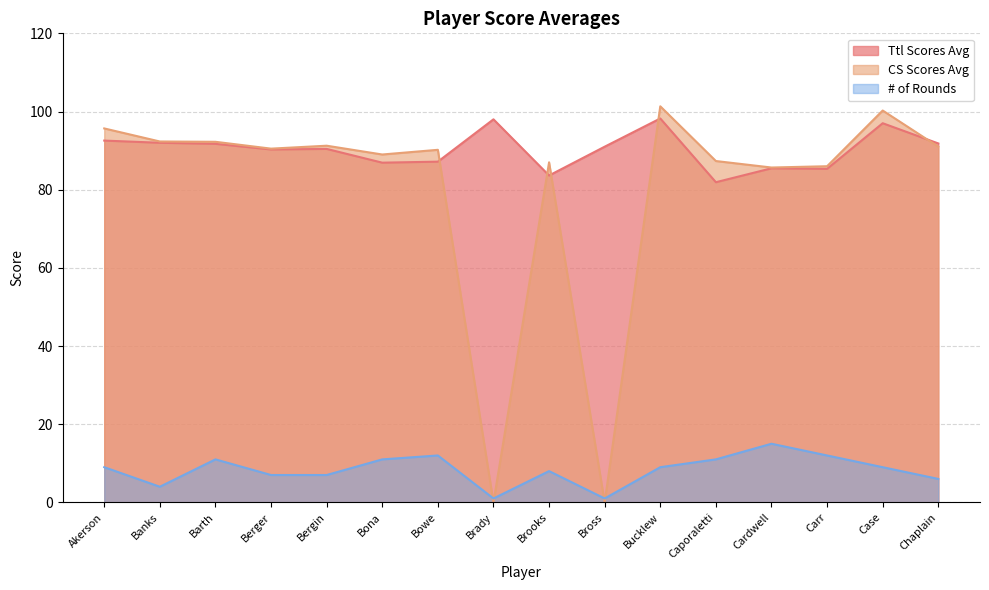

True or false: Ttl Scores Avg and # of Rounds cross at least once.

False